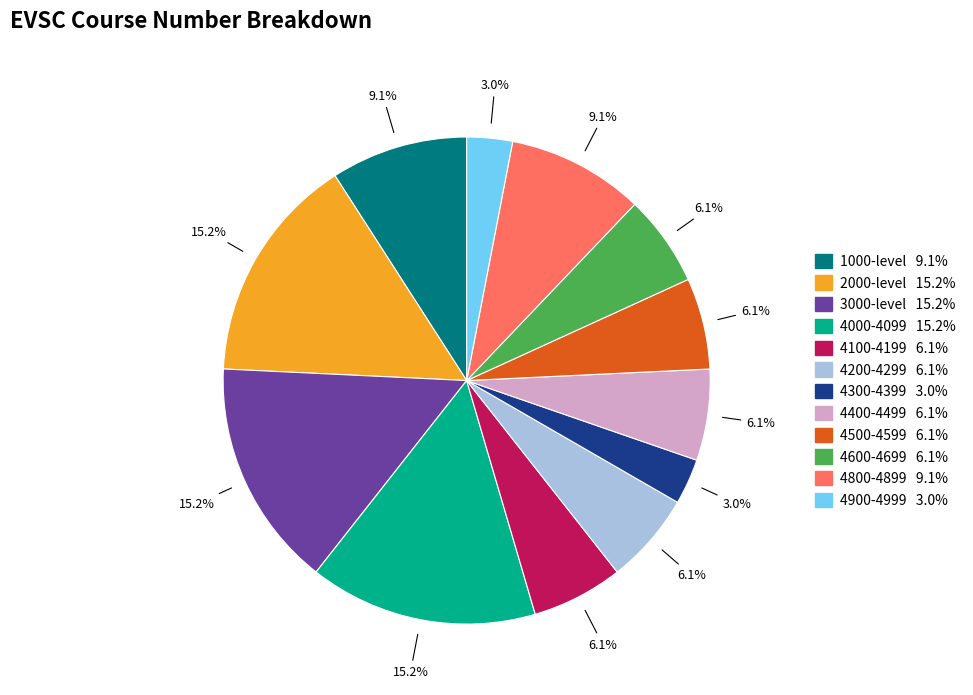

Is there any slice that represents more than half of the pie?

No